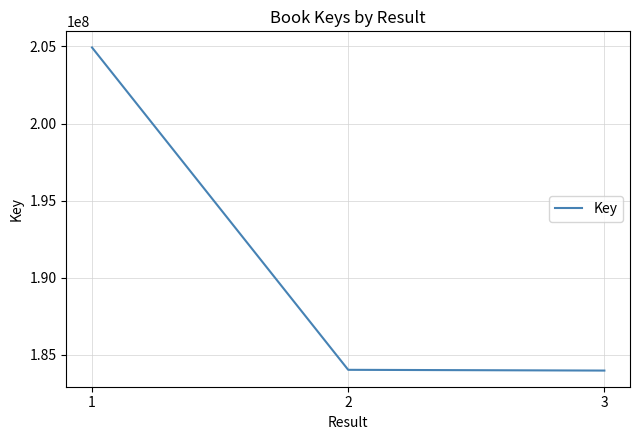

How many lines are shown in the chart?

1